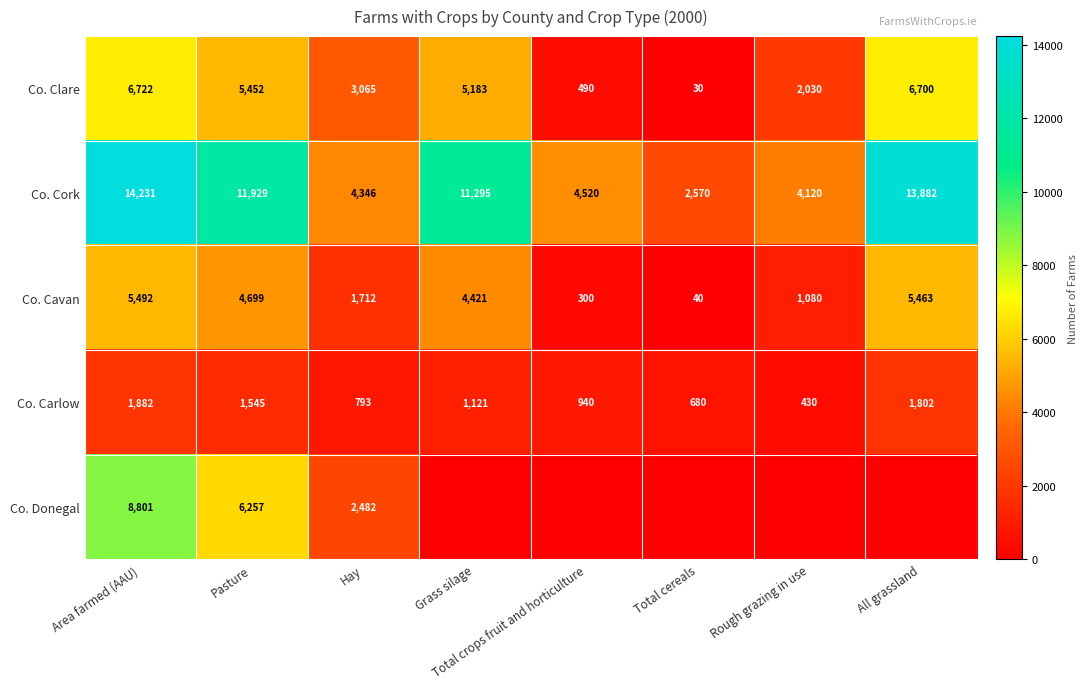

Is it true that Co. Donegal equals 4238 at Area farmed (AAU)?

False